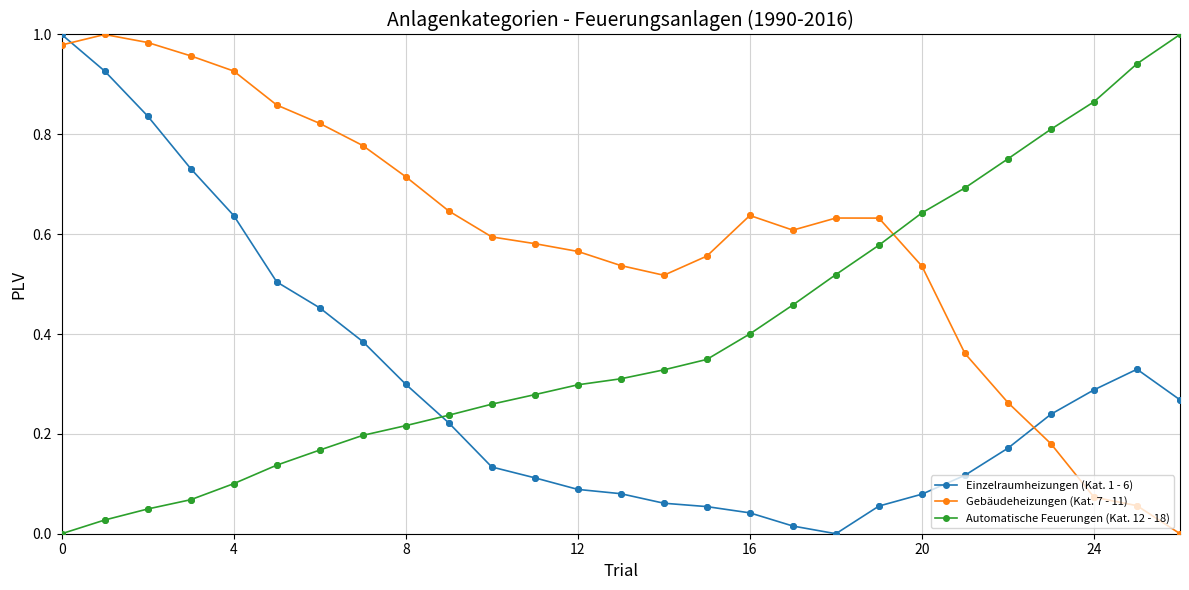

Rank the series by their average value, from highest to lowest.

Gebäudeheizungen (Kat. 7 - 11), Automatische Feuerungen (Kat. 12 - 18), Einzelraumheizungen (Kat. 1 - 6)